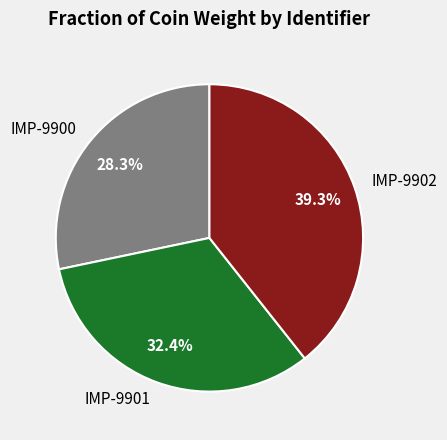

To the nearest percent, what percentage of the pie is IMP-9902?

39%